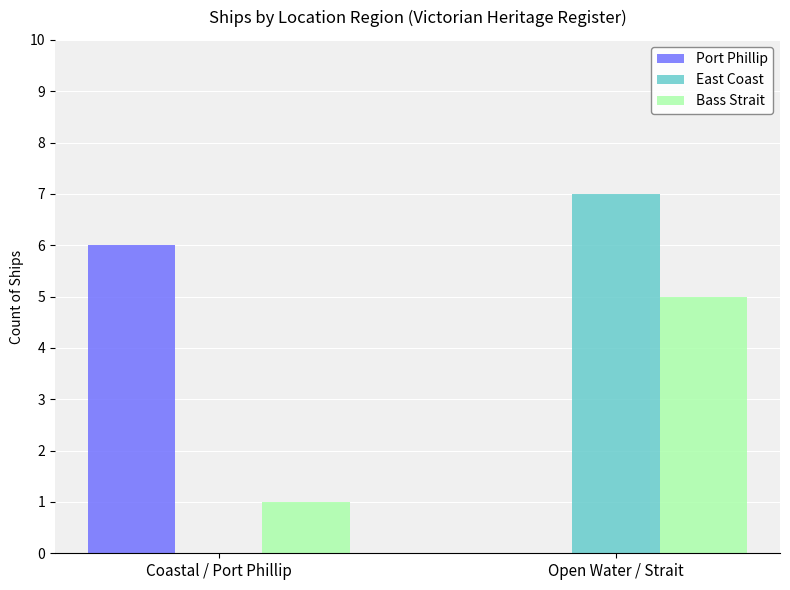

What is the sum of all Port Phillip values?

6